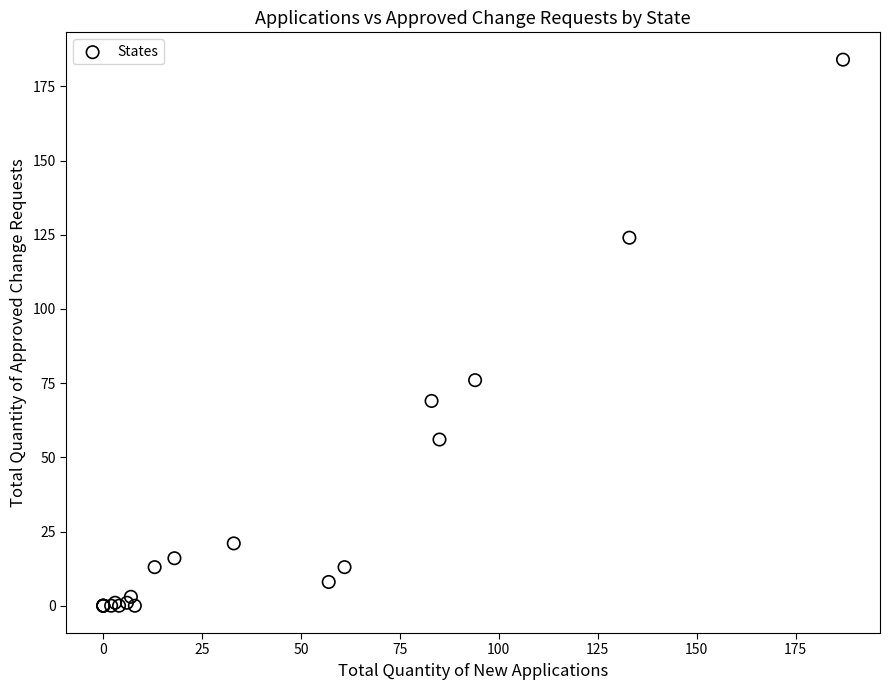

What Y value in the scatter plot is closest to 92?

76